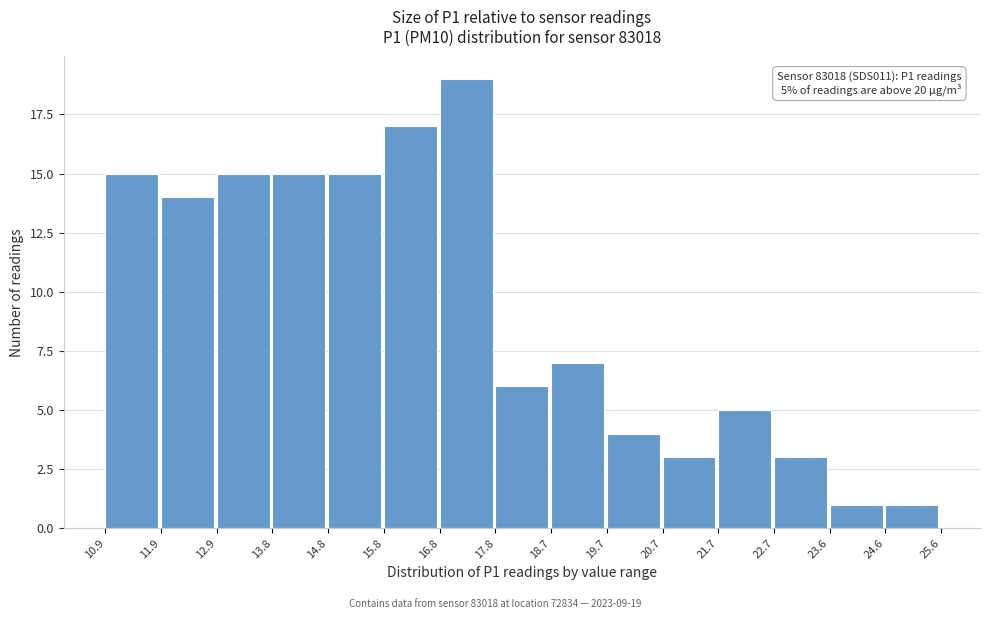

Over which range of the x-axis is the bar tallest?

16.8 to 17.8